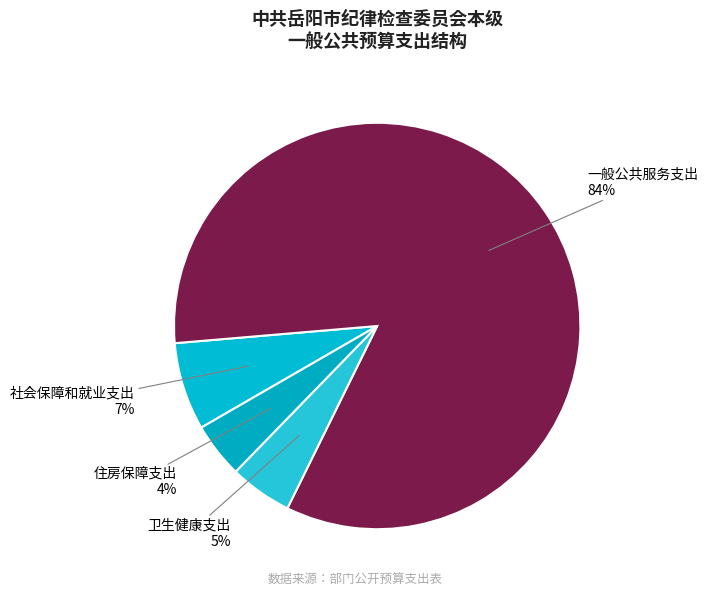

How many segments does this pie chart have?

4